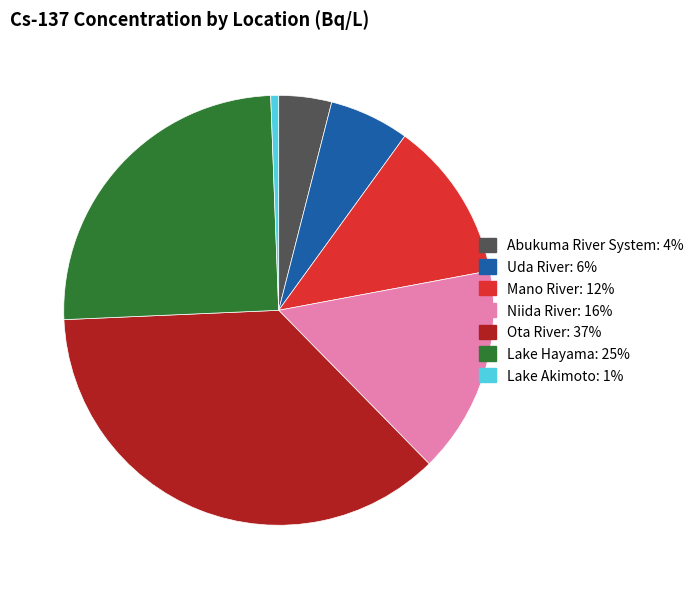

Does any single category account for the majority?

No